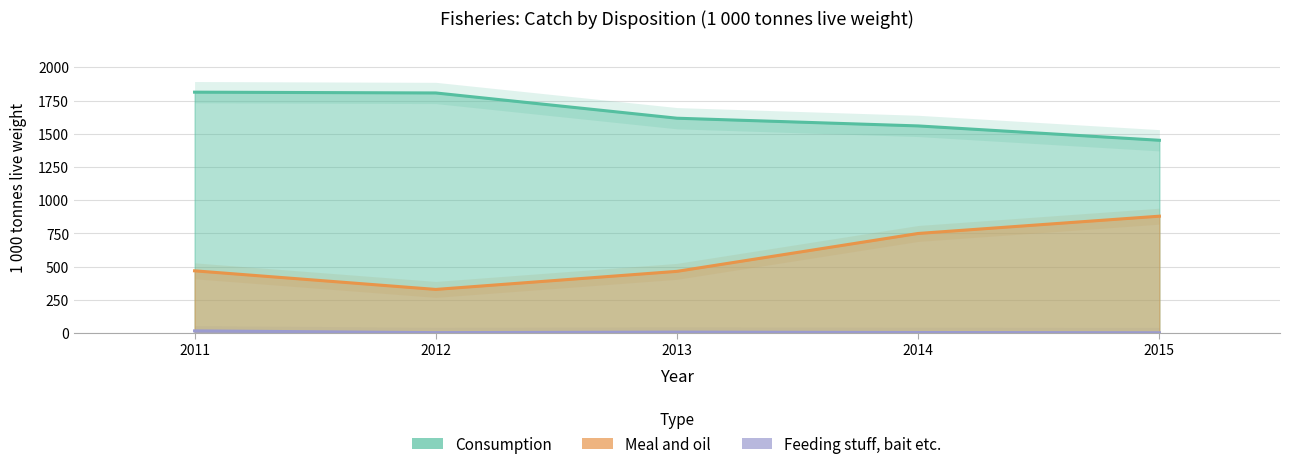

What is the sum of all Feeding stuff, bait etc. values?

37